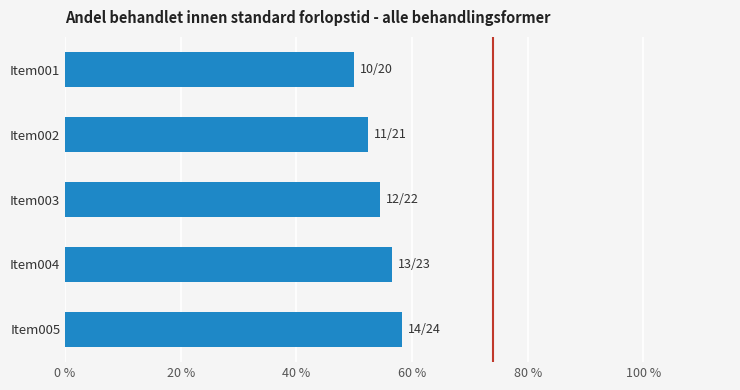

What is the minimum value shown in the chart?

0.5